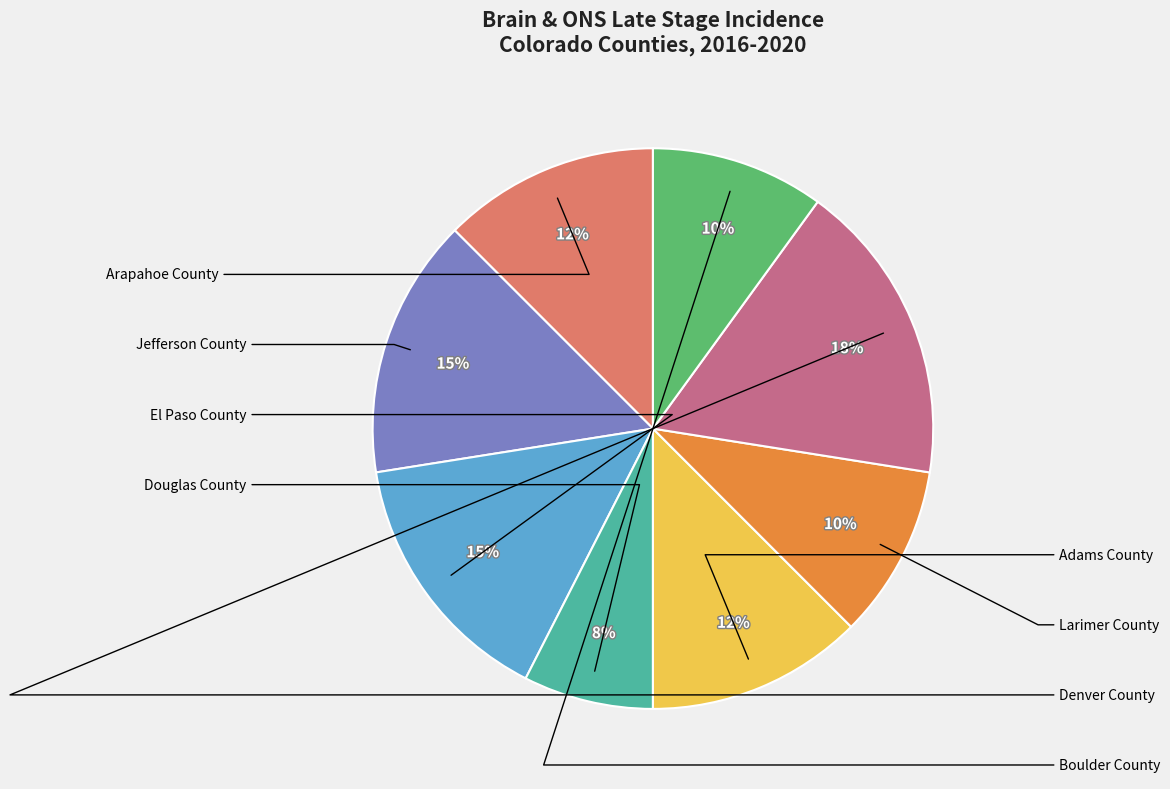

How many segments does this pie chart have?

8